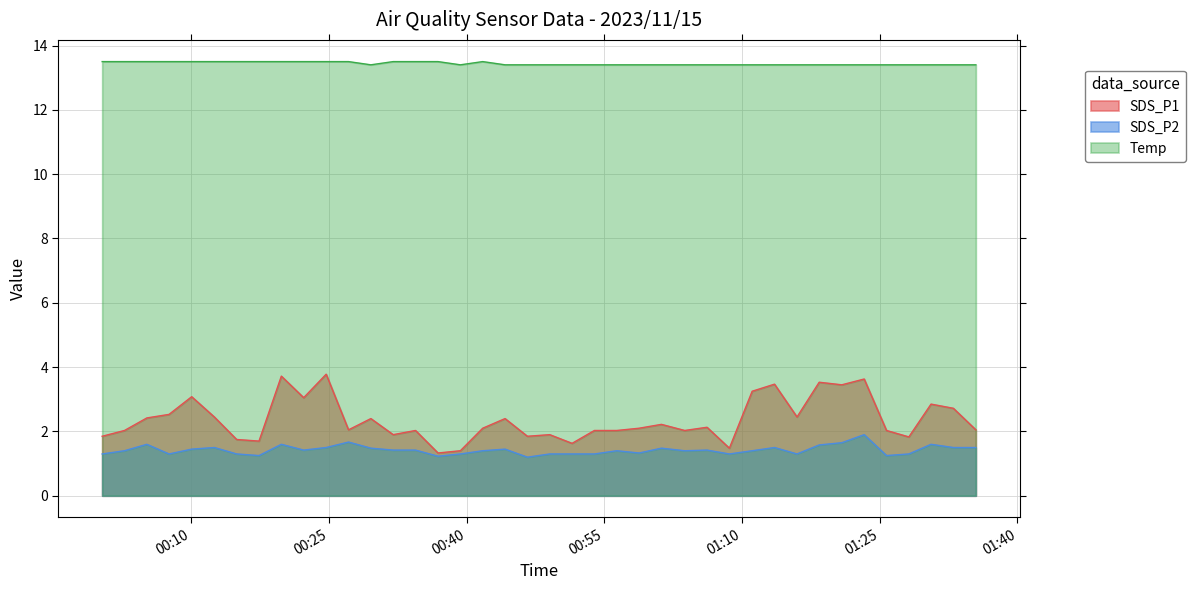

How many lines are shown in the chart?

3